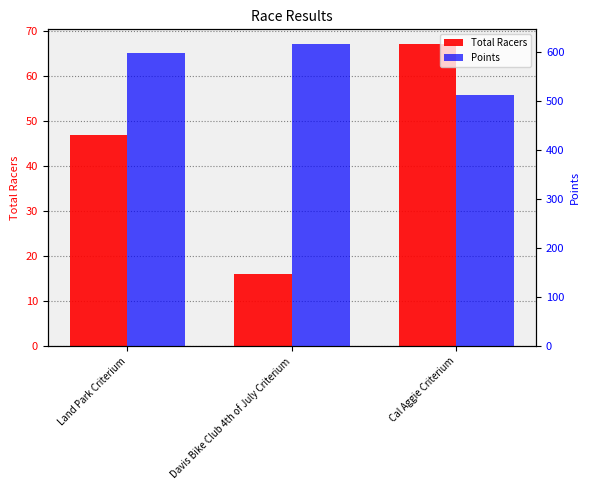

What is the average value of the Points series?

575.3